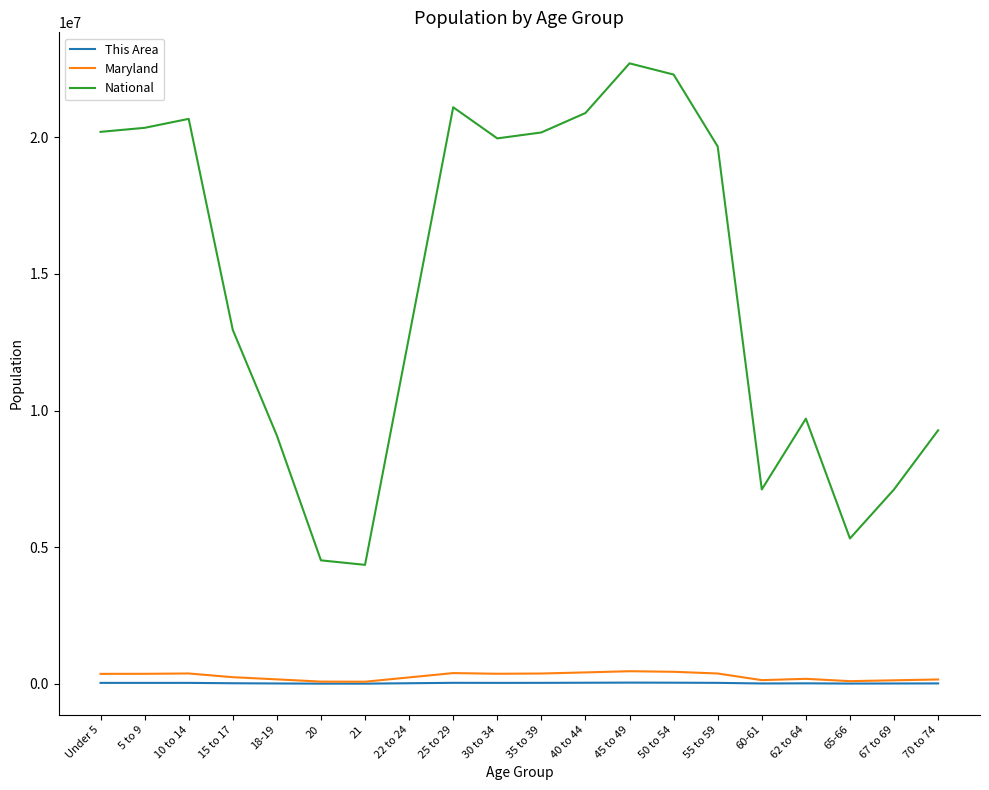

Is the value of National at 5 to 9 greater than the value of Maryland at 62 to 64?

Yes